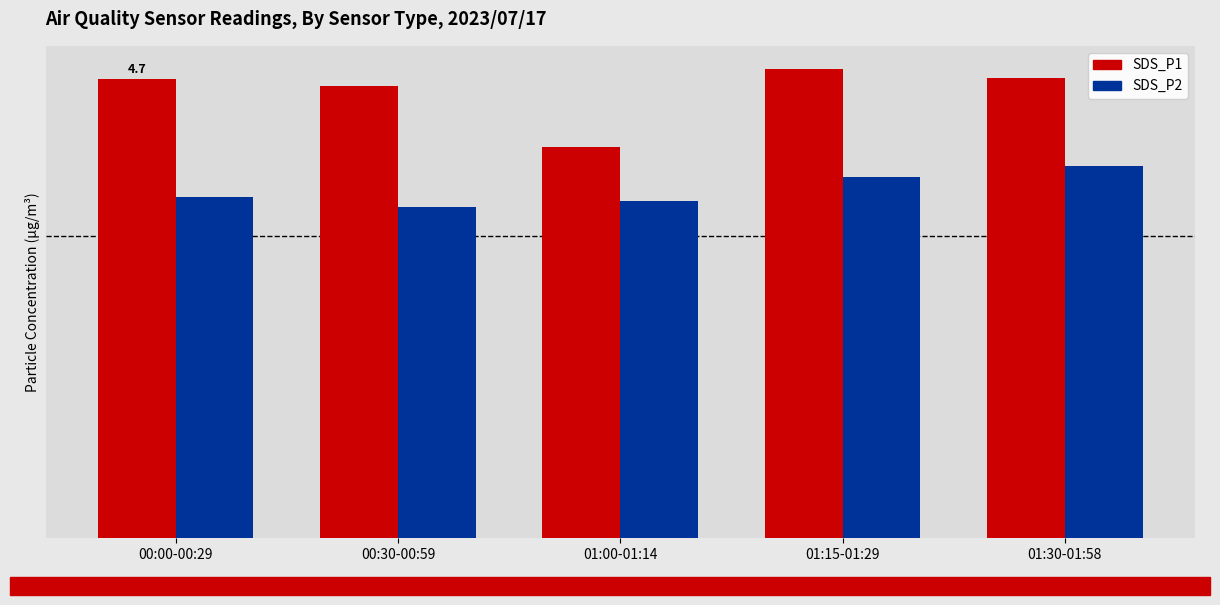

What are all the series names shown in the legend?

SDS_P1, SDS_P2